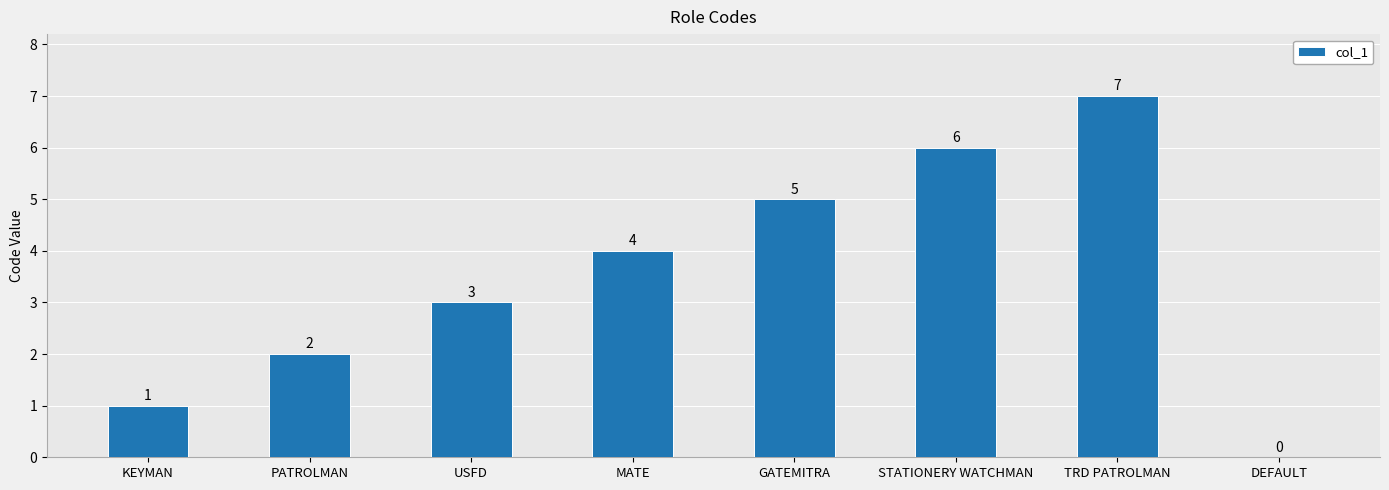

What is the maximum value shown in the chart?

7